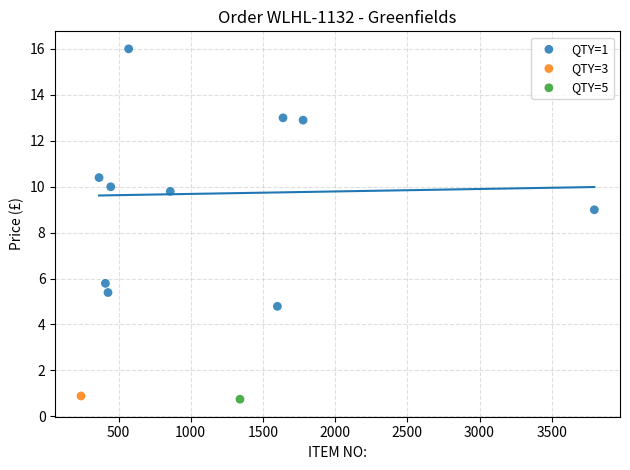

What are all the series names shown in the legend?

QTY=1, QTY=3, QTY=5